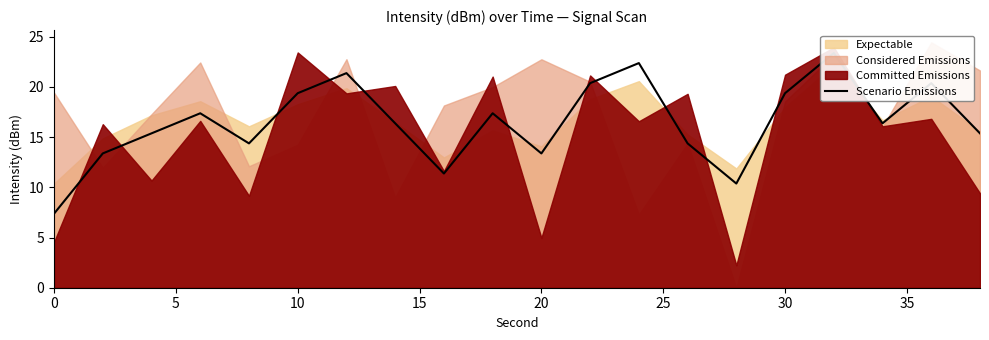

Is it true that the value at 10 is 25.7?

False